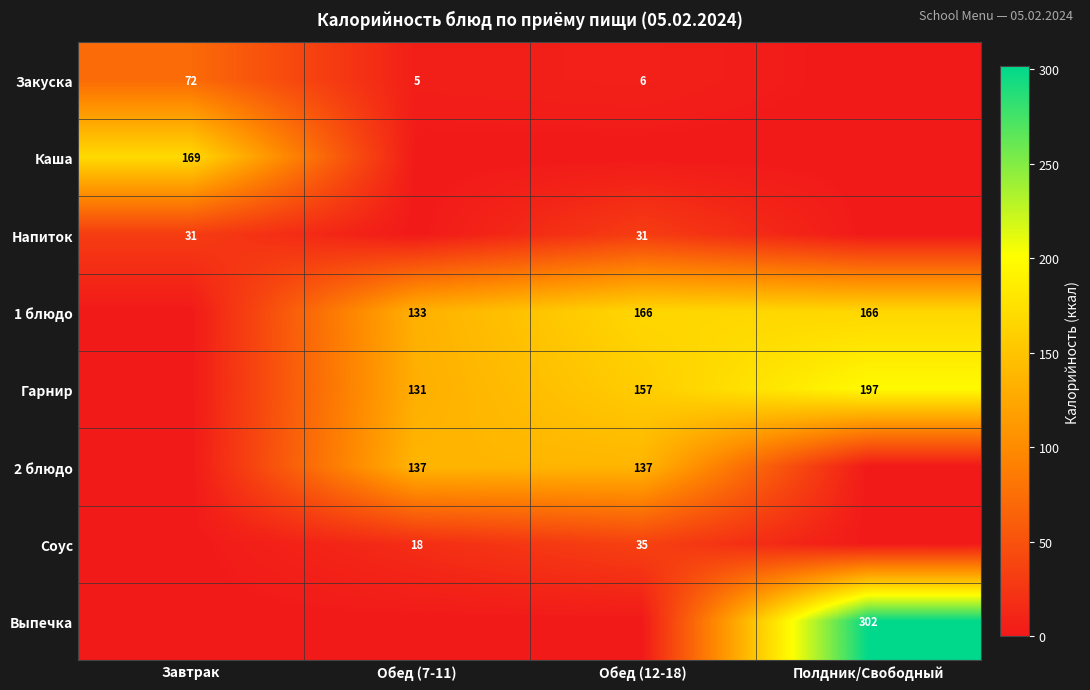

The value of 1 блюдо at Обед (7-11) is 82. True or false?

False